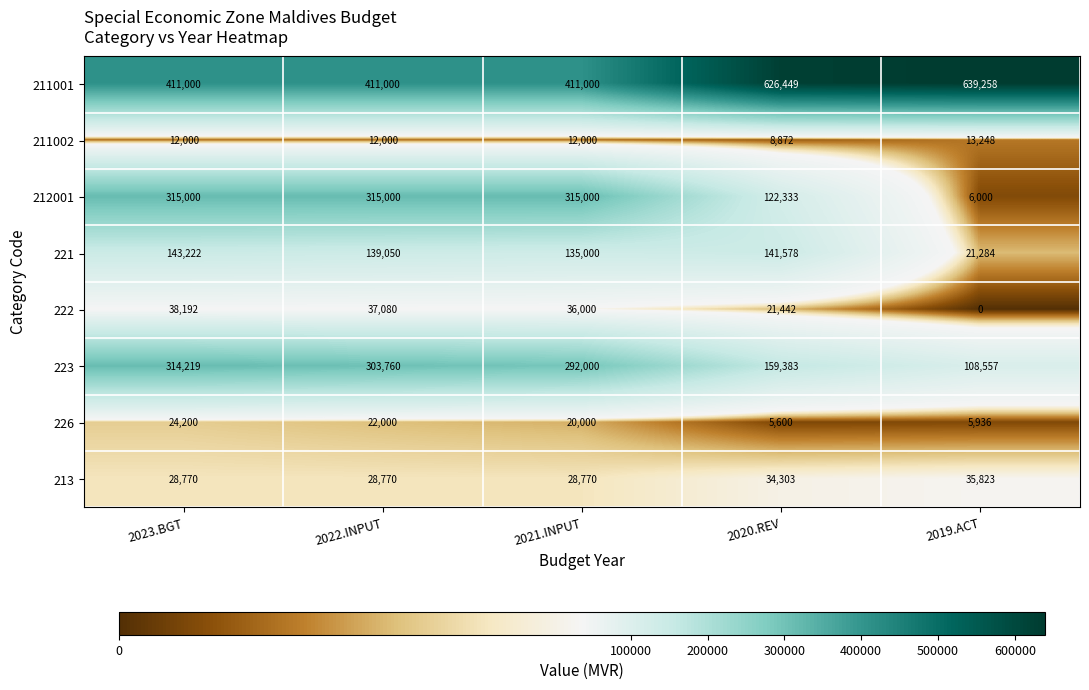

At which category is the sum across all series the highest?

2023.BGT